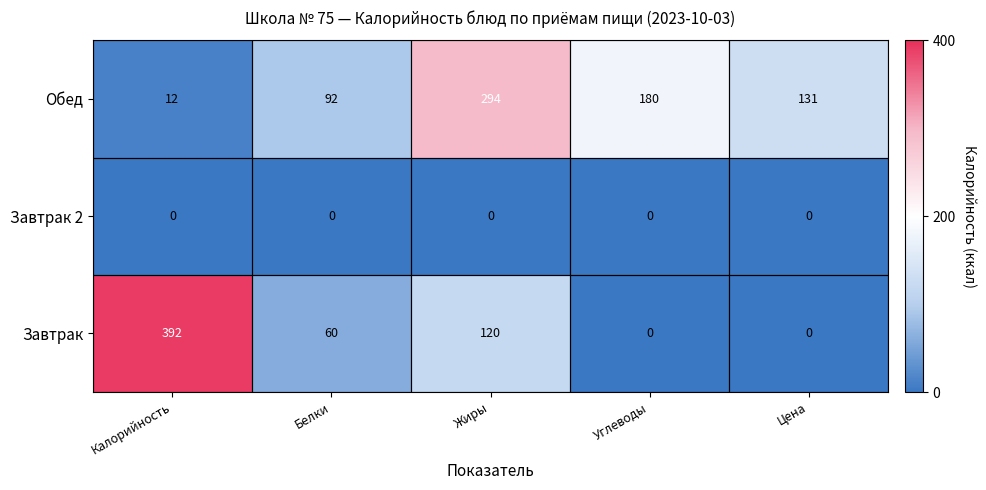

Which series has the largest range (max minus min)?

Завтрак